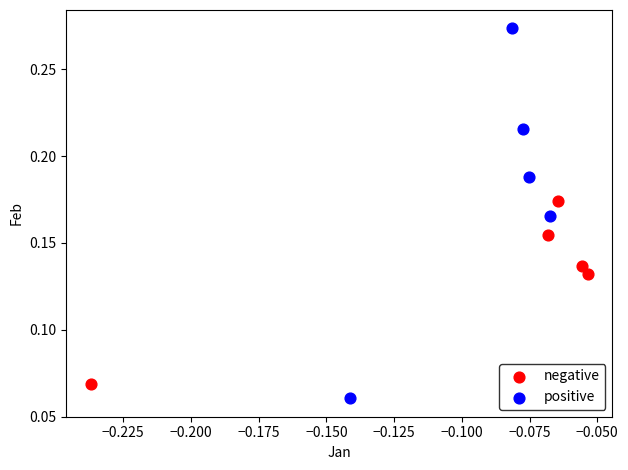

Which series contains the highest Y value?

positive